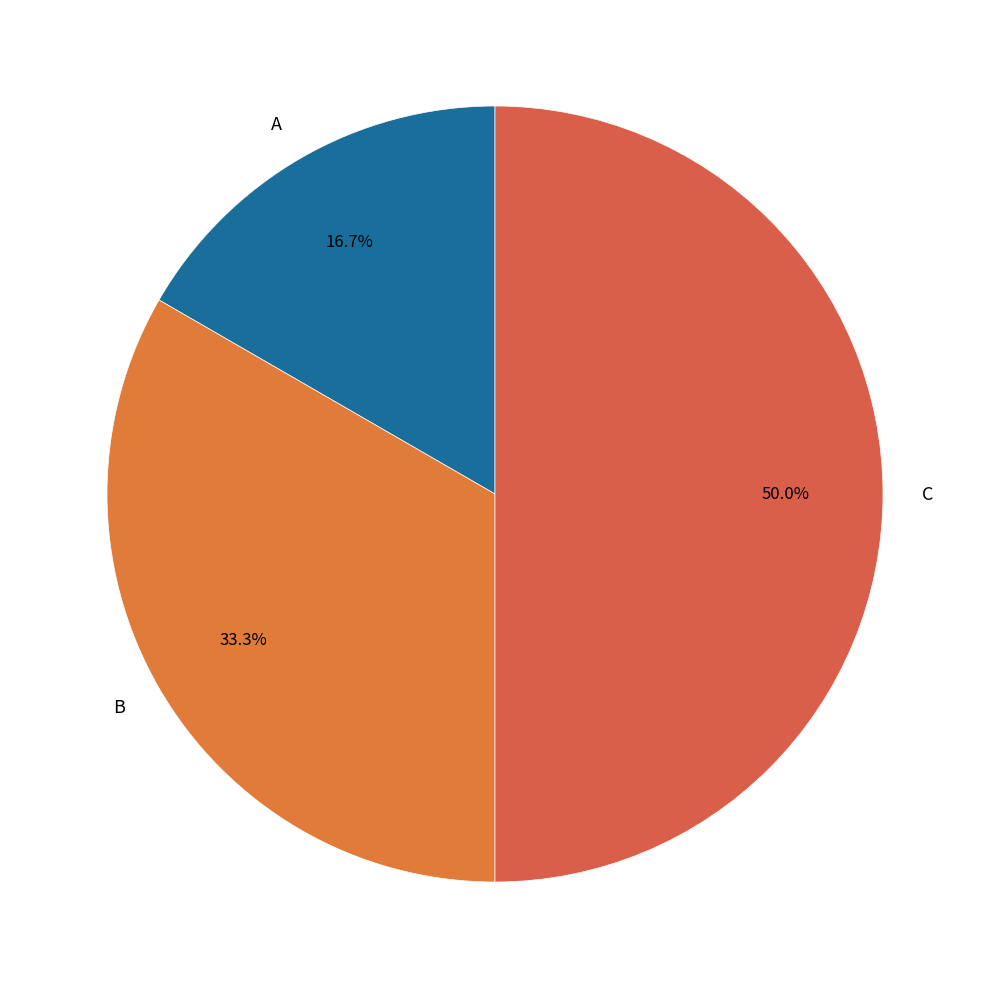

Approximately how many times larger is the value at B compared to C?

0.7